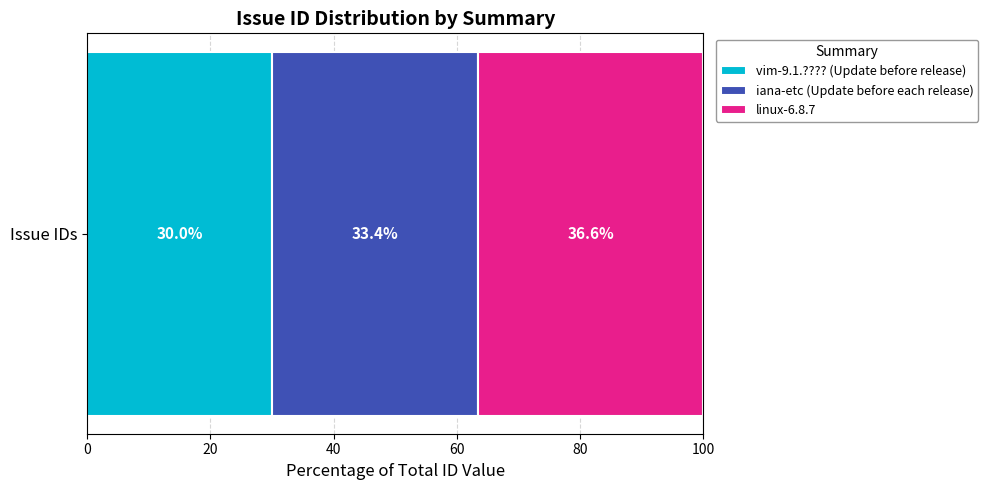

What value does the vim-9.1.???? (Update before release) series have at Issue IDs?

30.0